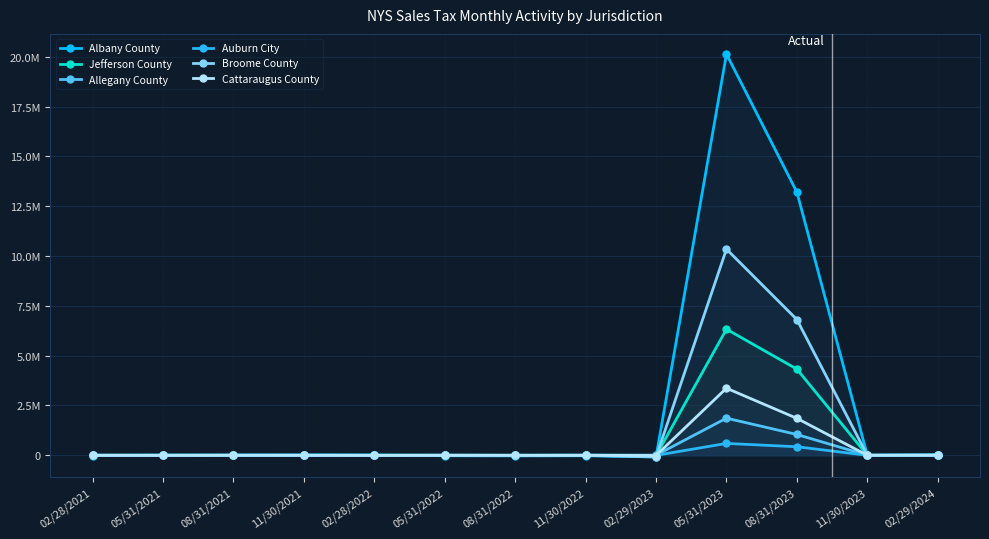

At which label does Broome County reach its minimum?

02/29/2023